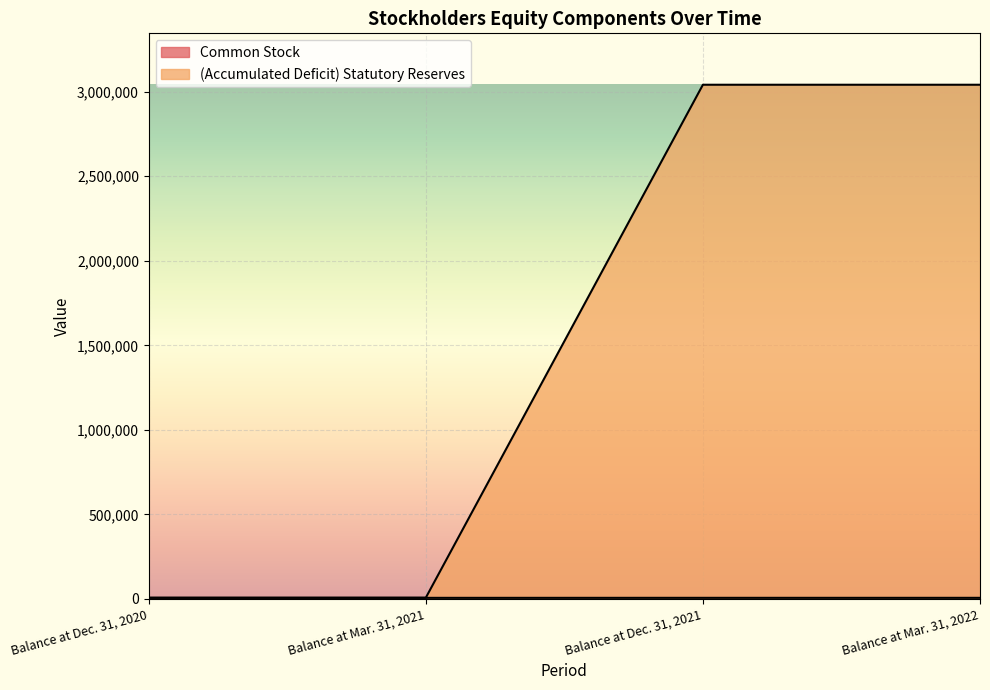

Does the chart display data point markers on the line(s)?

No